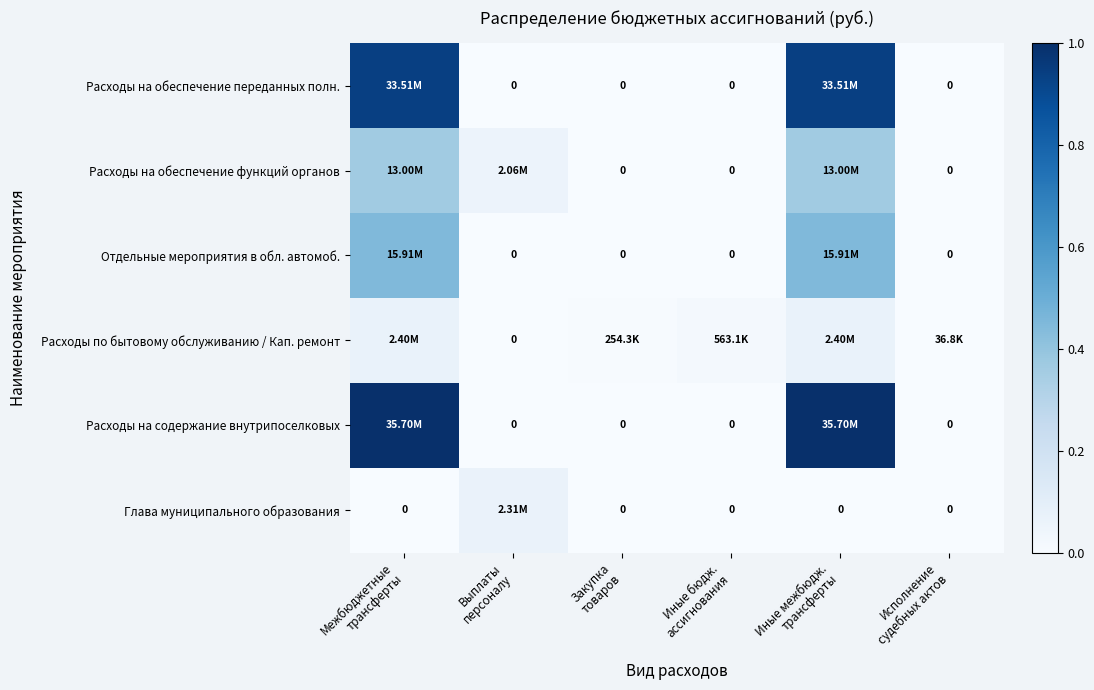

Which category has the lowest value across all series?

Выплаты
персоналу